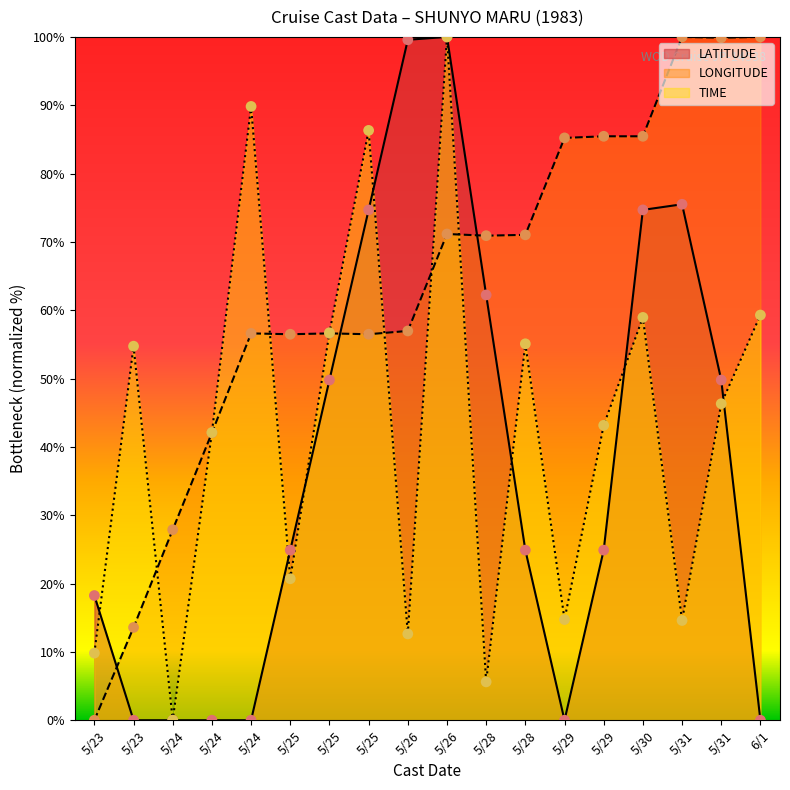

Which series has the widest spread of Y values?

LATITUDE